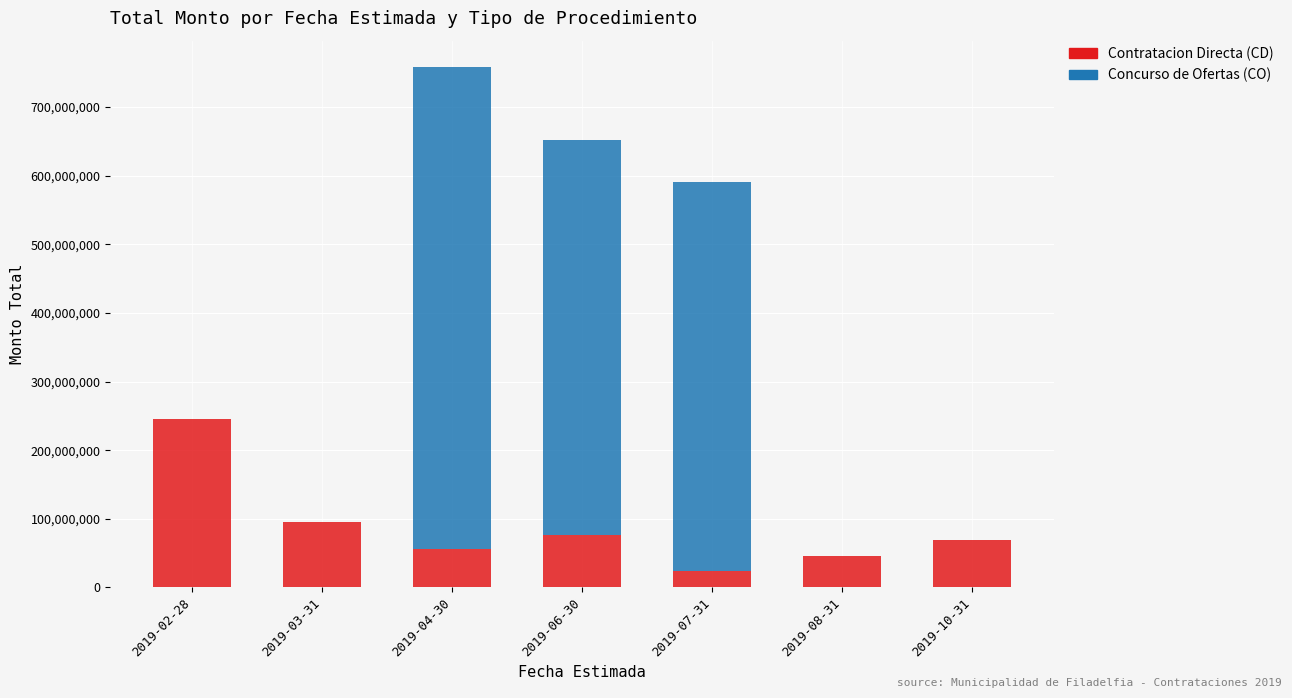

Which category has the highest value in the Contratacion Directa (CD) series?

2019-02-28